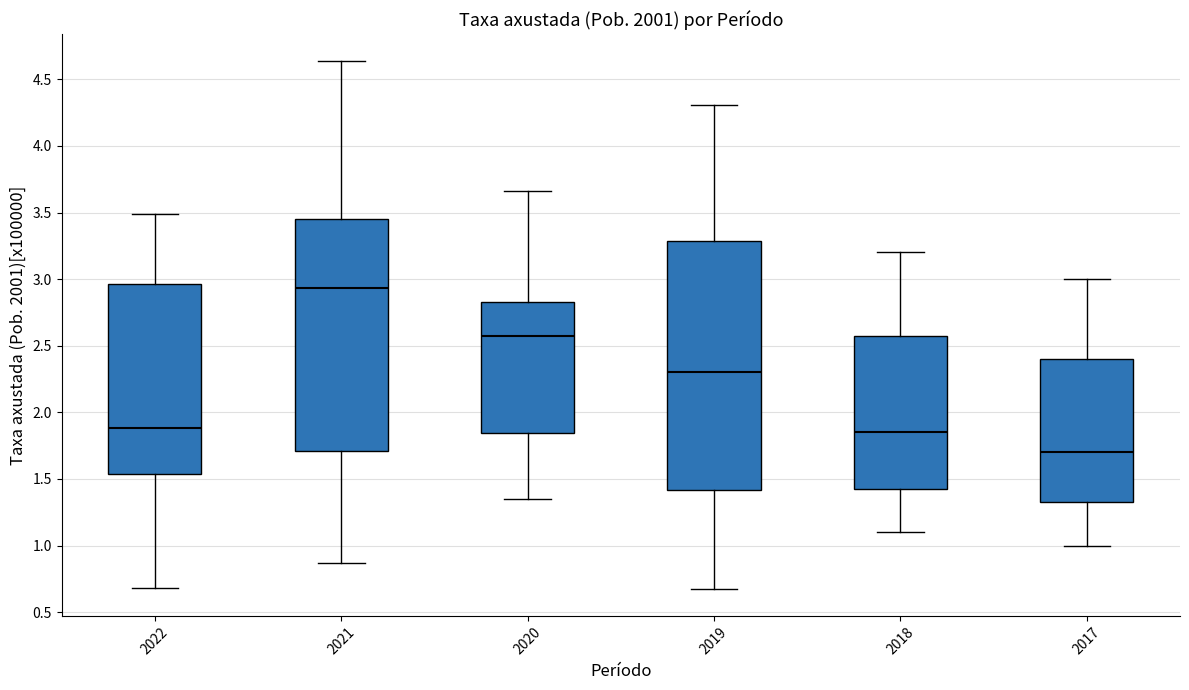

Where is the upper edge of the box at x = 2022 on the y-axis? The values are not printed on the chart, so give them approximately, as read against the axis.

2.95